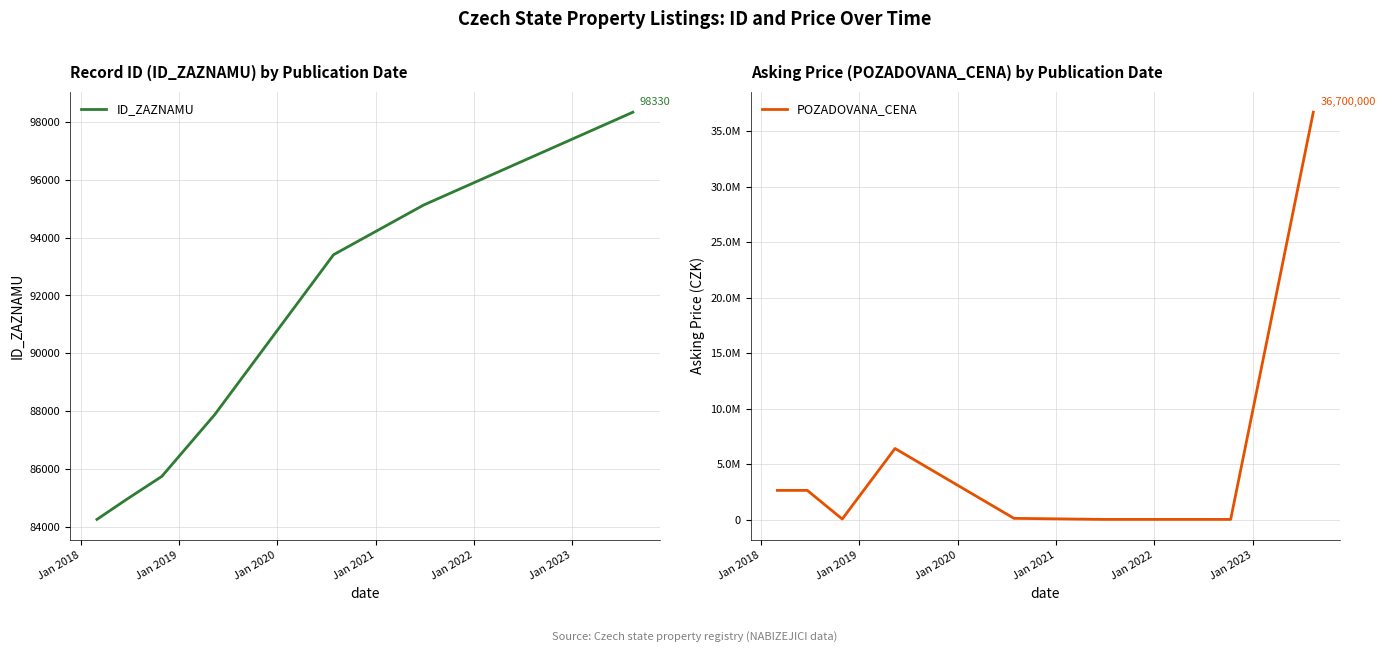

What is the lowest value of the ID_ZAZNAMU series?

84263